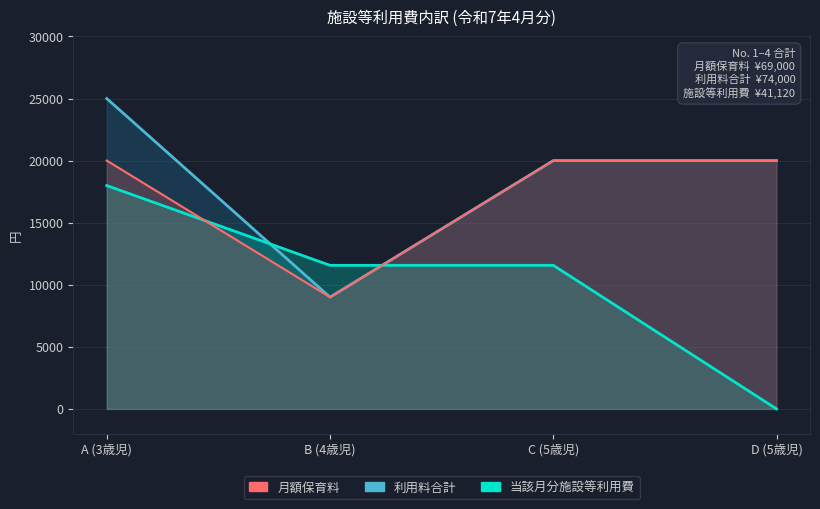

At which category does the chart reach its minimum across all series?

D (5歳児)